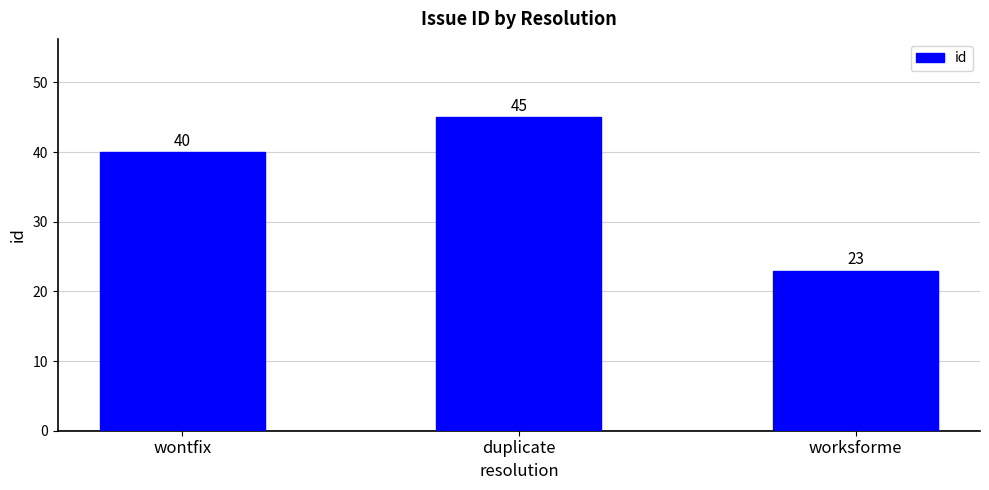

What is the difference between the values at wontfix and worksforme?

17